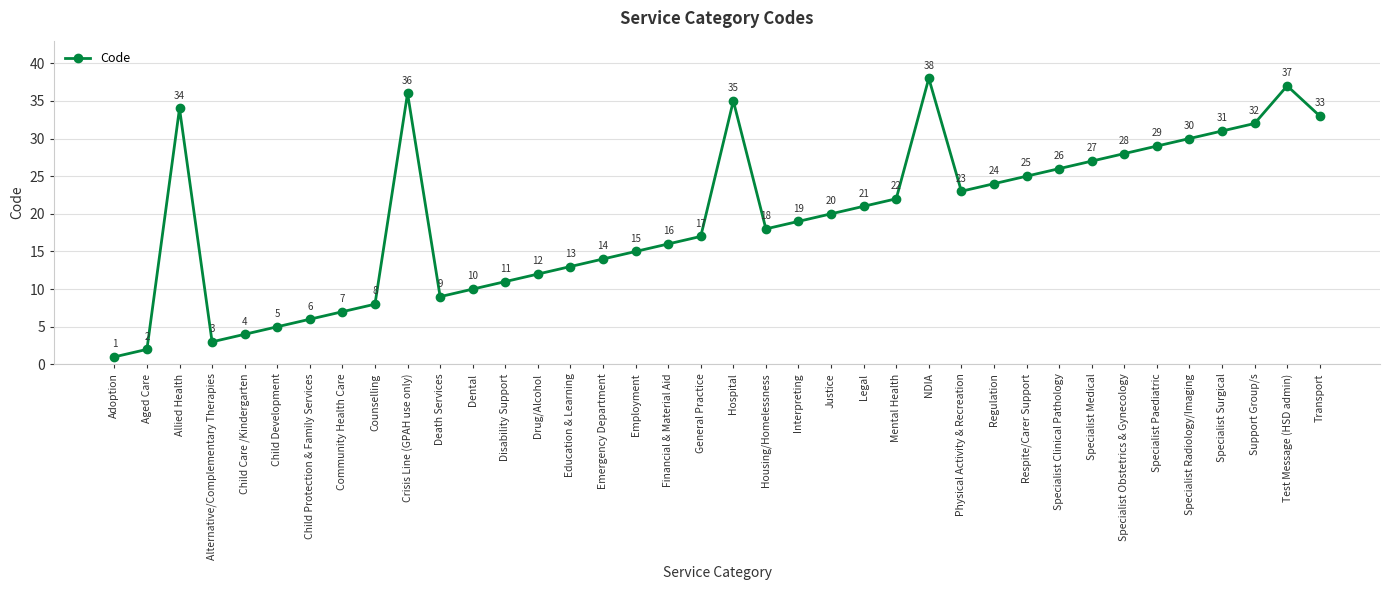

Reading left to right, list all the values displayed in this chart.

Adoption=1	Aged Care=2	Allied Health=34	Alternative/Complementary Therapies=3	Child Care /Kindergarten=4	Child Development=5	Child Protection & Family Services=6	Community Health Care=7	Counselling=8	Crisis Line (GPAH use only)=36	Death Services=9	Dental=10	Disability Support=11	Drug/Alcohol=12	Education & Learning=13	Emergency Department=14	Employment=15	Financial & Material Aid=16	General Practice=17	Hospital=35	Housing/Homelessness=18	Interpreting=19	Justice=20	Legal=21	Mental Health=22	NDIA=38	Physical Activity & Recreation=23	Regulation=24	Respite/Carer Support=25	Specialist Clinical Pathology=26	Specialist Medical=27	Specialist Obstetrics & Gynecology=28	Specialist Paediatric=29	Specialist Radiology/Imaging=30	Specialist Surgical=31	Support Group/s=32	Test Message (HSD admin)=37	Transport=33